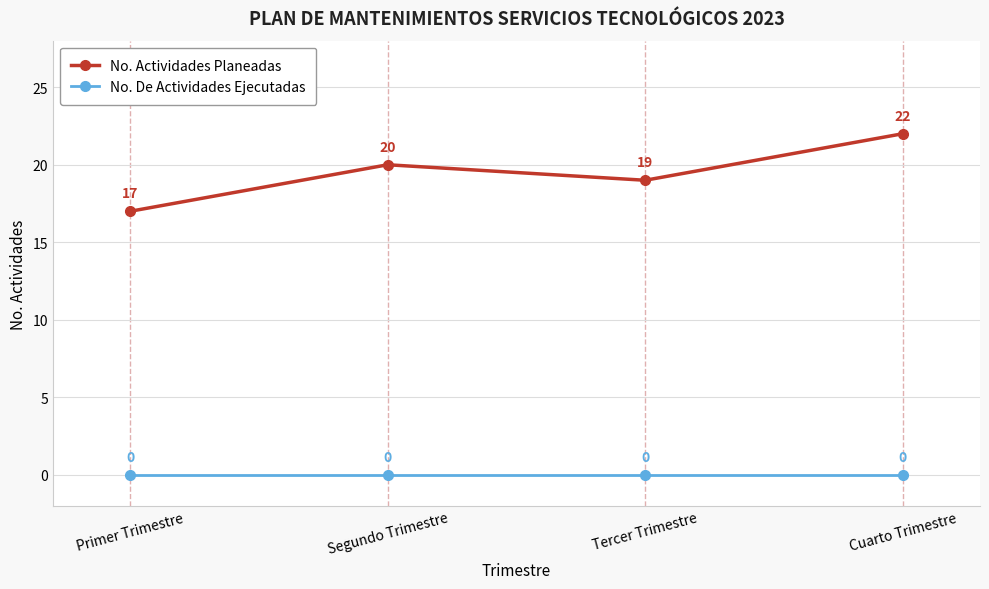

What is the total value across all series at Tercer Trimestre?

19